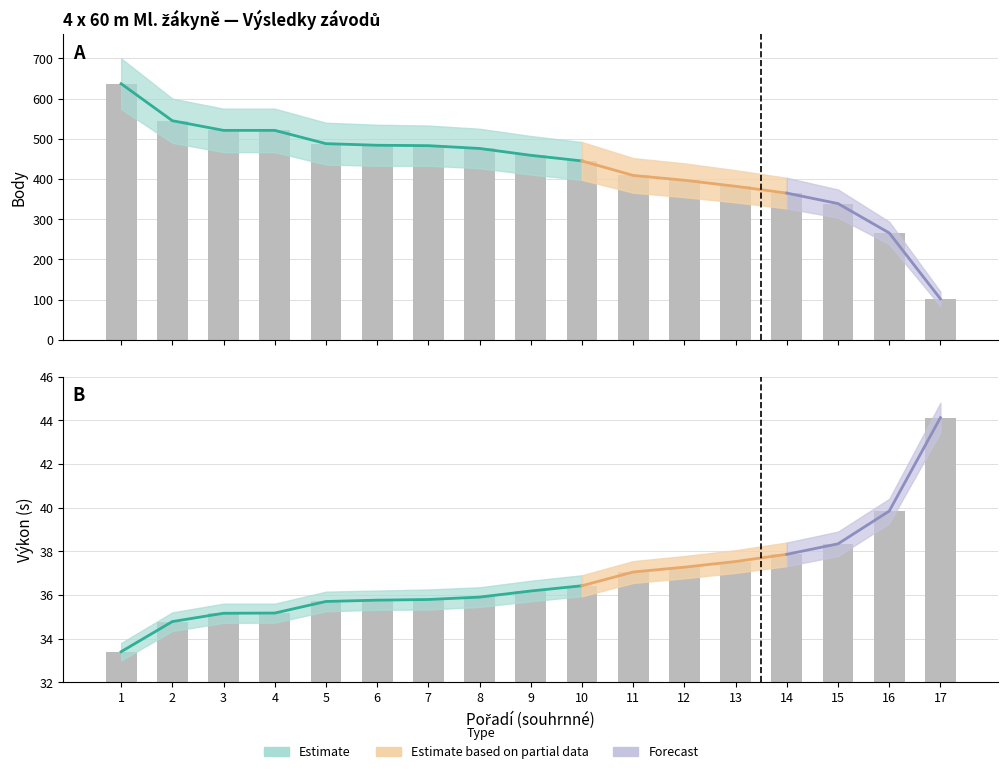

Which series has the widest spread of values?

Body